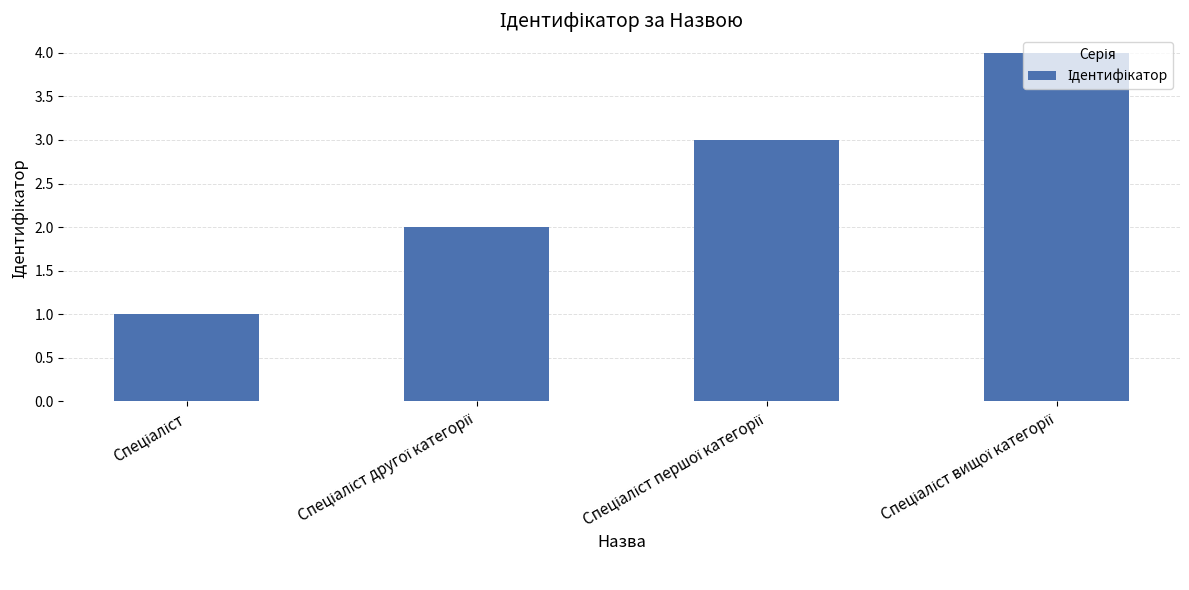

What is the greatest value displayed?

4